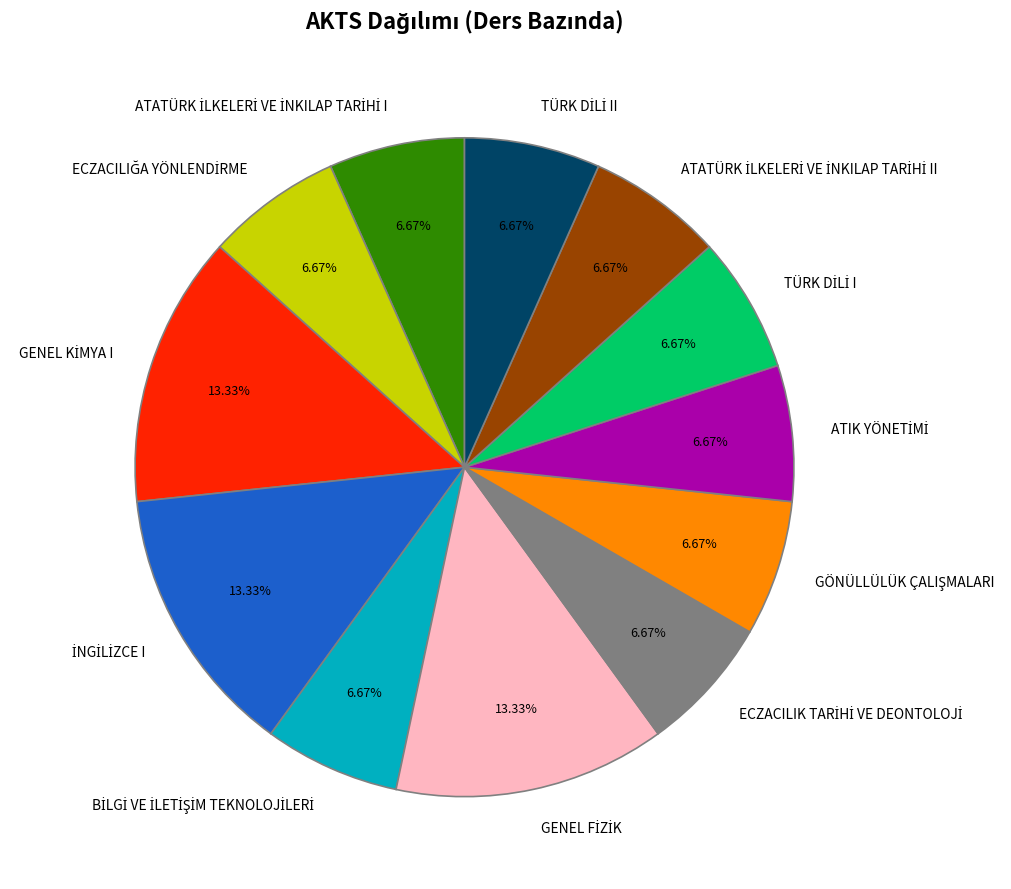

To the nearest percent, what is the average slice percentage?

8%